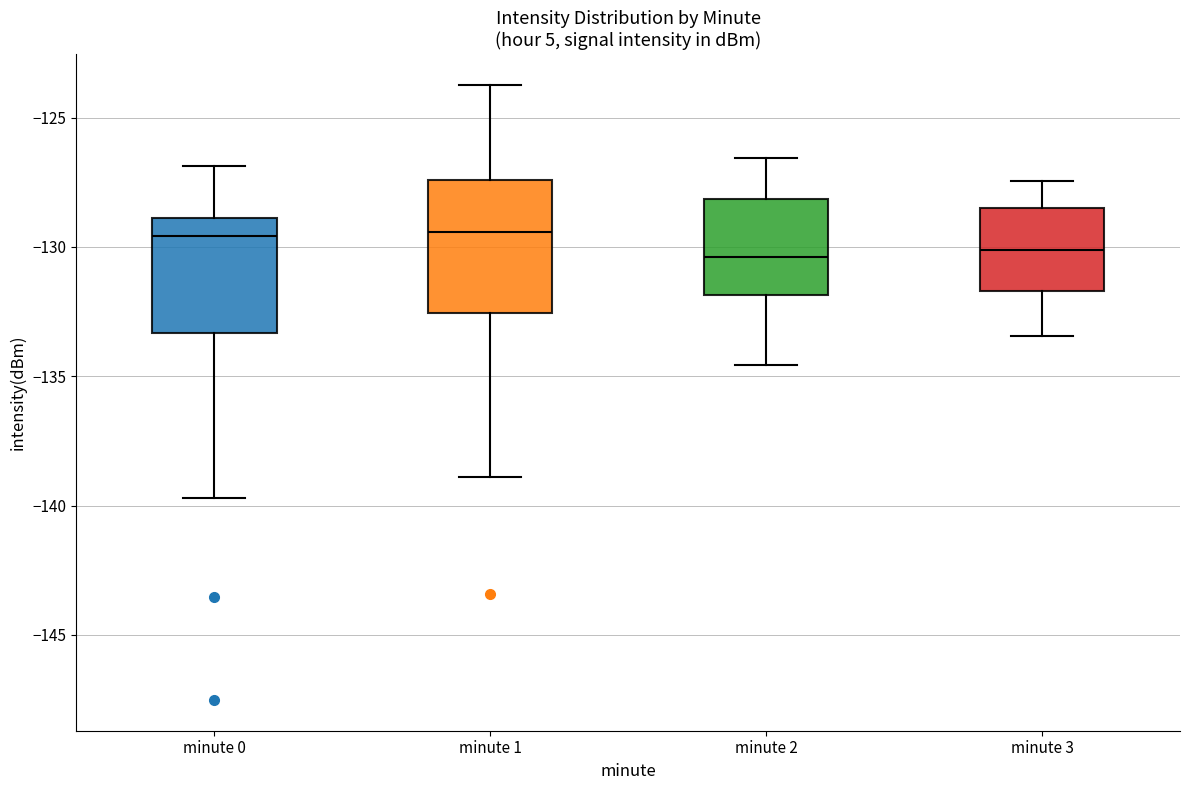

Comparing the boxes themselves (not the whiskers), which one is the tallest?

minute 1